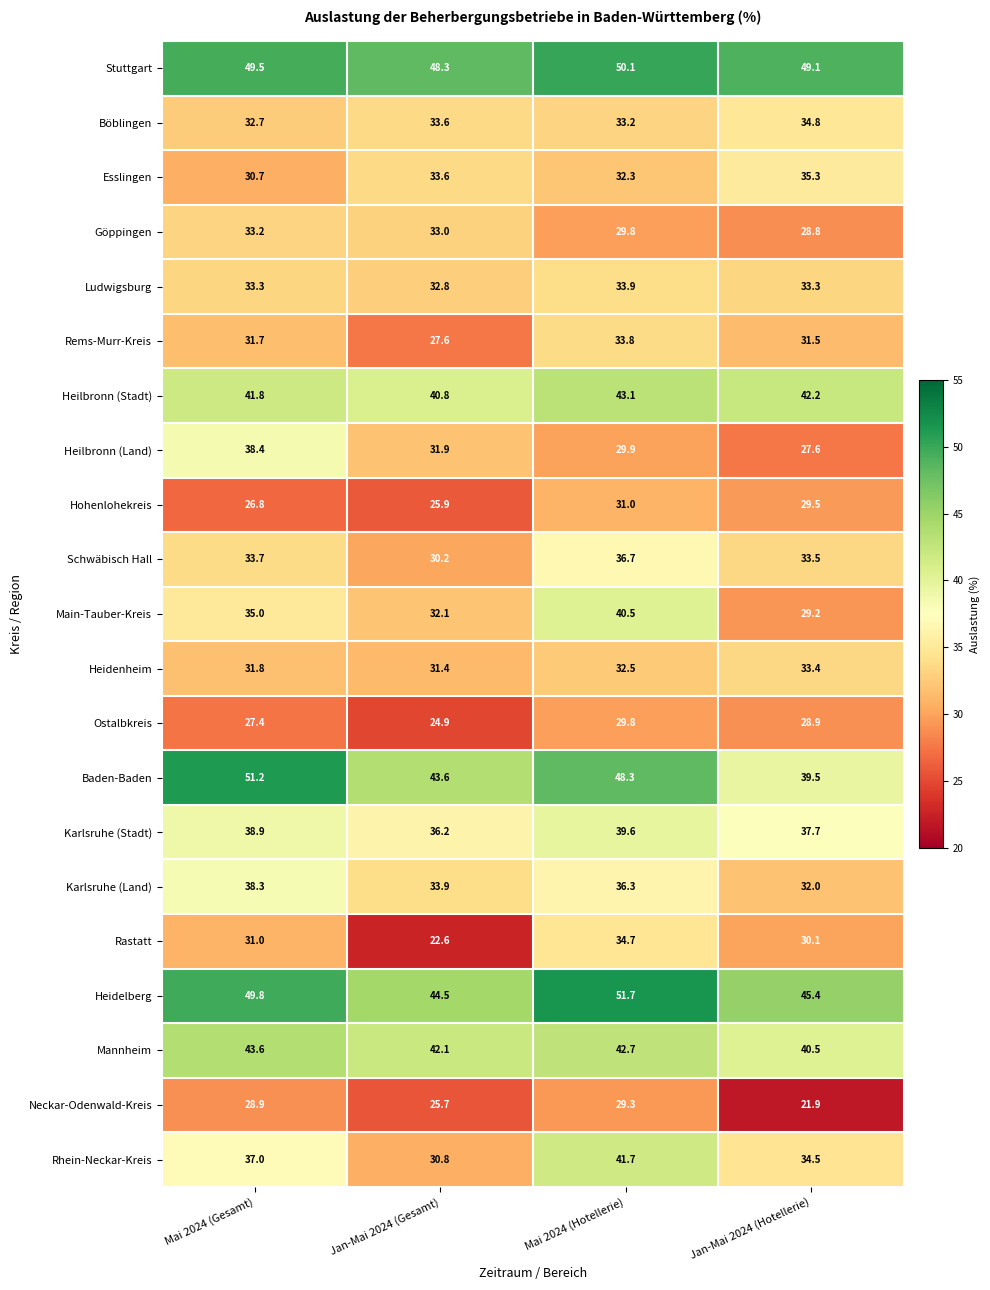

How many data points in Heilbronn (Stadt) are less than 42?

2